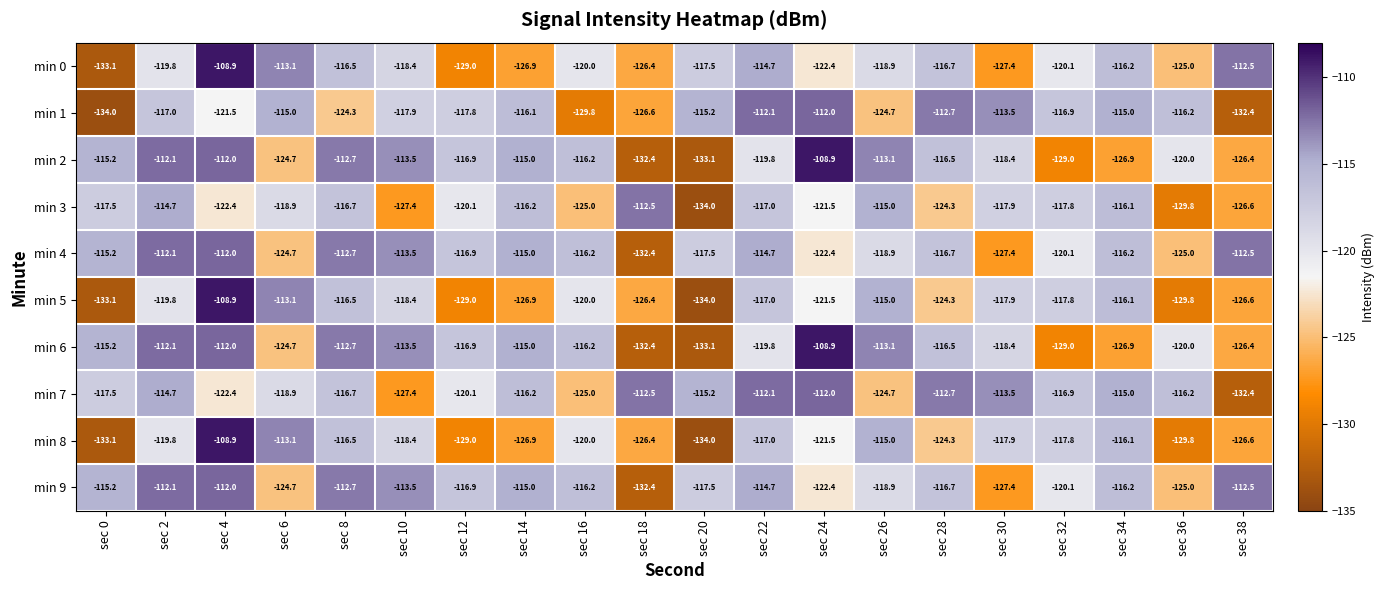

Where is min 1 nearest to the value -123?

sec 8